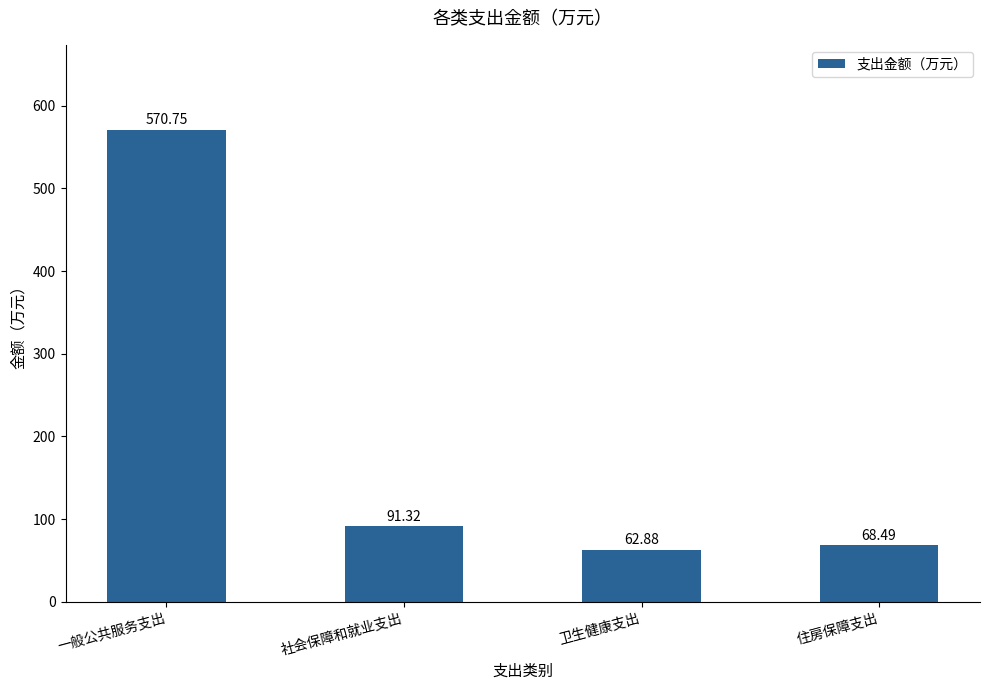

Does the chart contain any negative values?

No